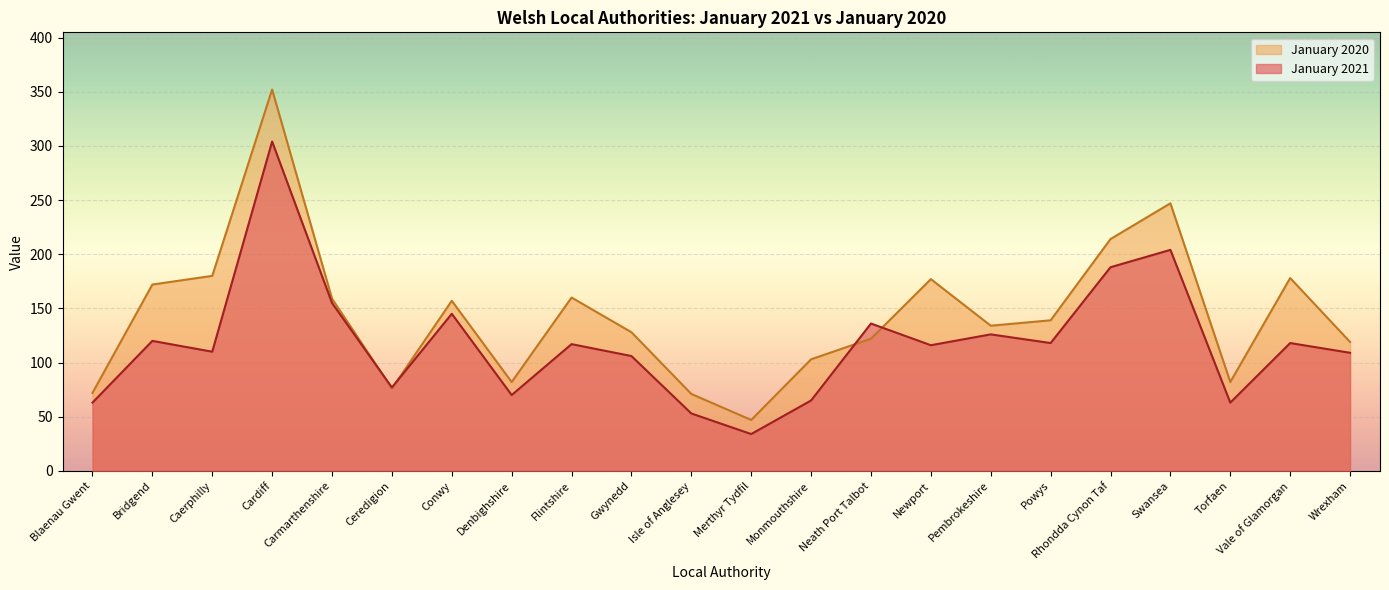

How many interior local peaks does the January 2021 series have?

8